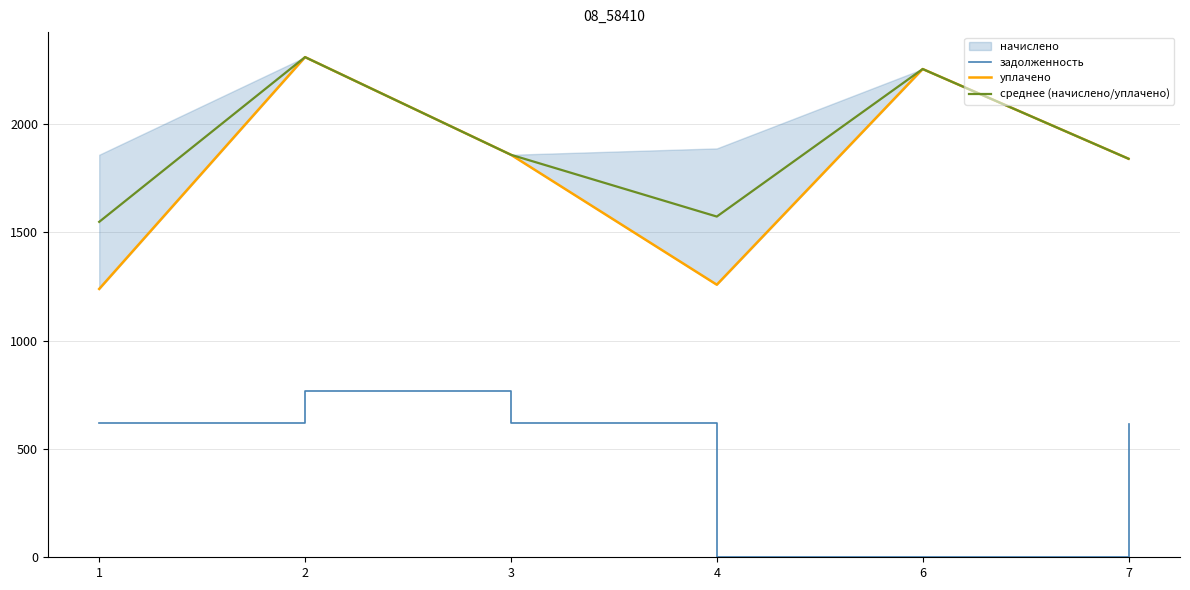

The value of уплачено at 4 is 847.2. True or false?

False